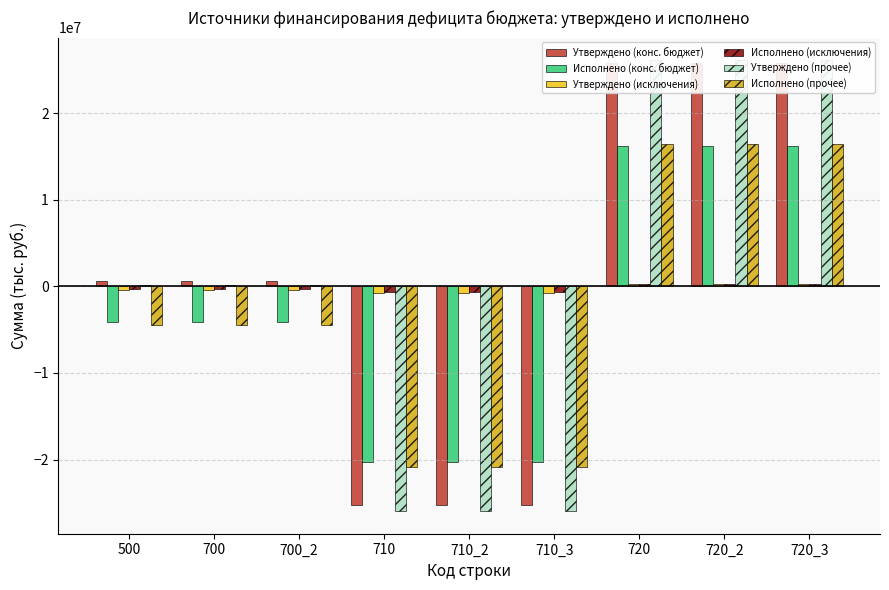

What is the average value of the Утверждено (исключения) series?

-266166.7